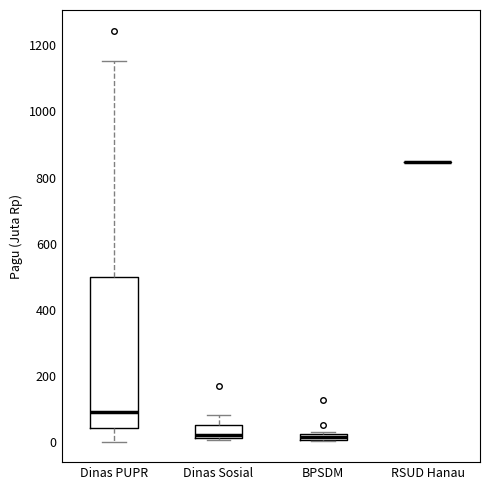

Which box is the tallest, from its lower edge to its upper edge?

Dinas PUPR